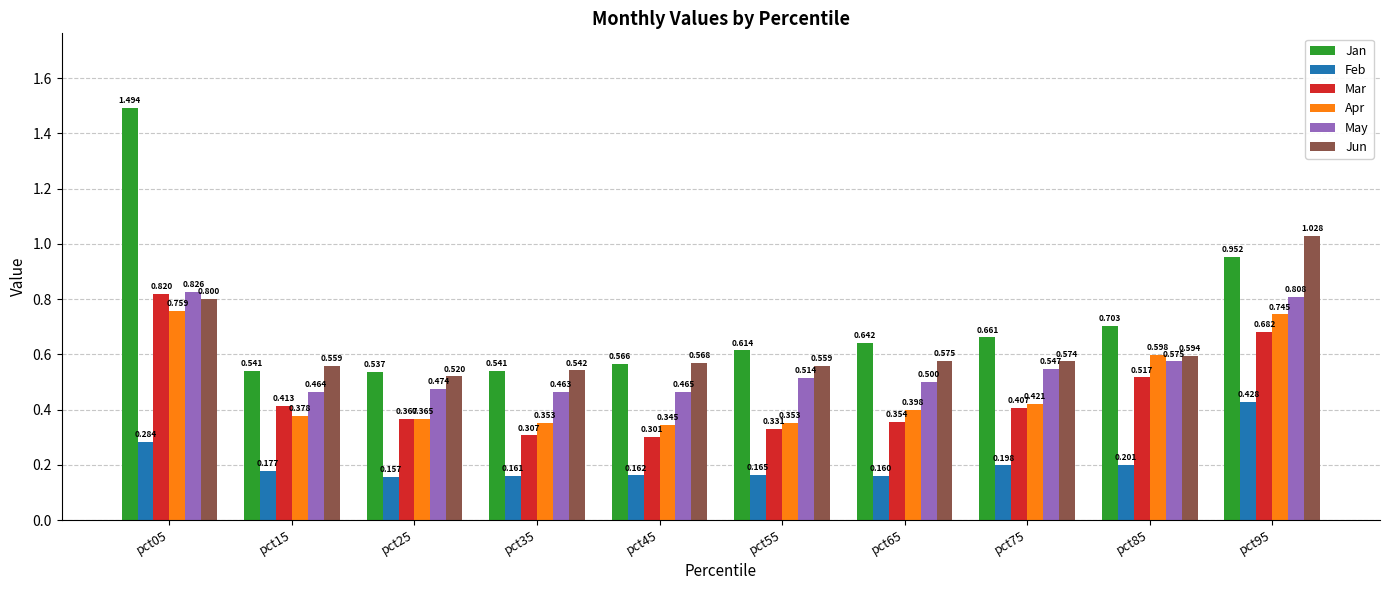

What is the difference between the Jan values at pct65 and pct15?

0.1